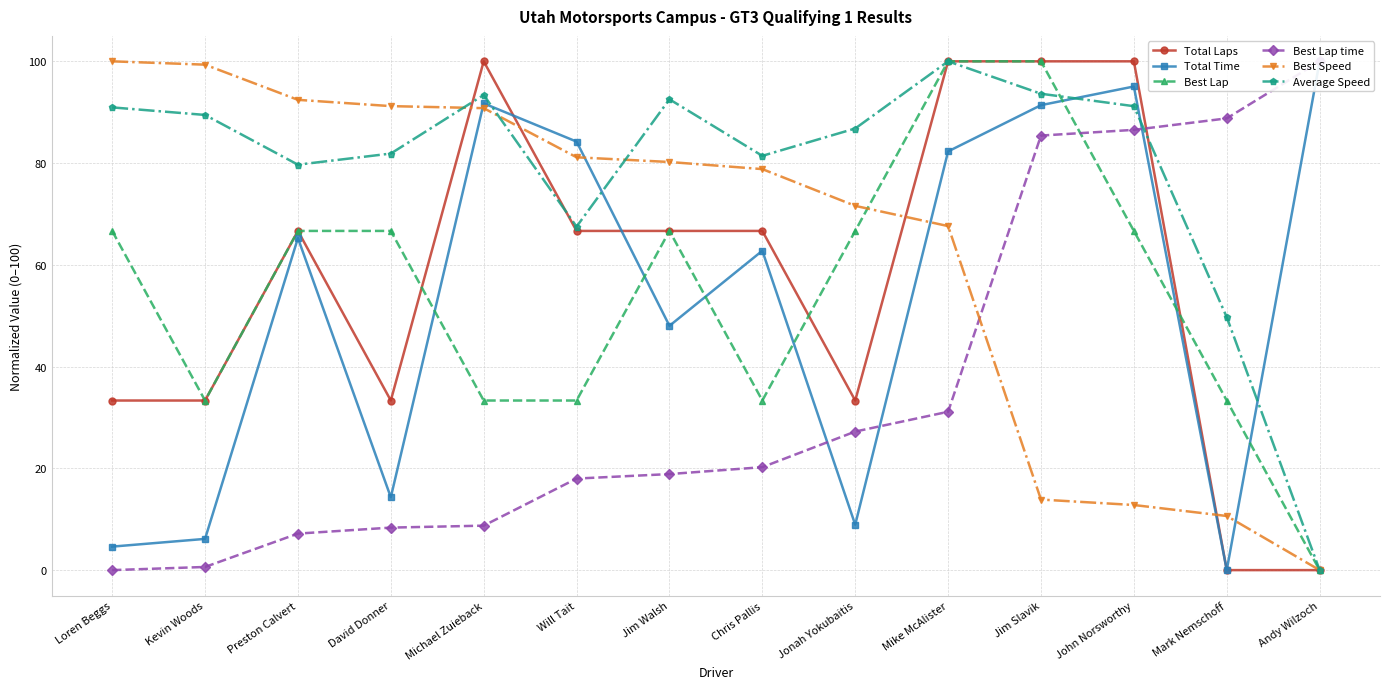

Between Kevin Woods and Chris Pallis, which is larger?

Chris Pallis